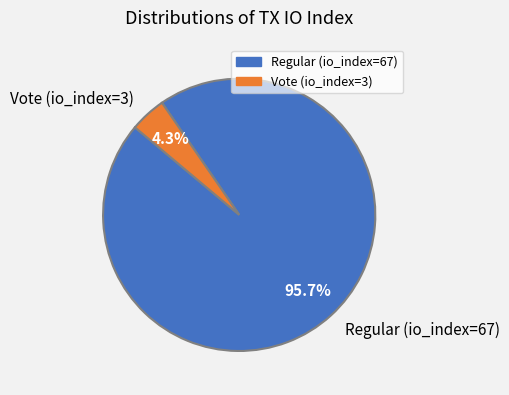

To the nearest percent, what is the combined percentage of Regular (io_index=67) and Vote (io_index=3)?

100%